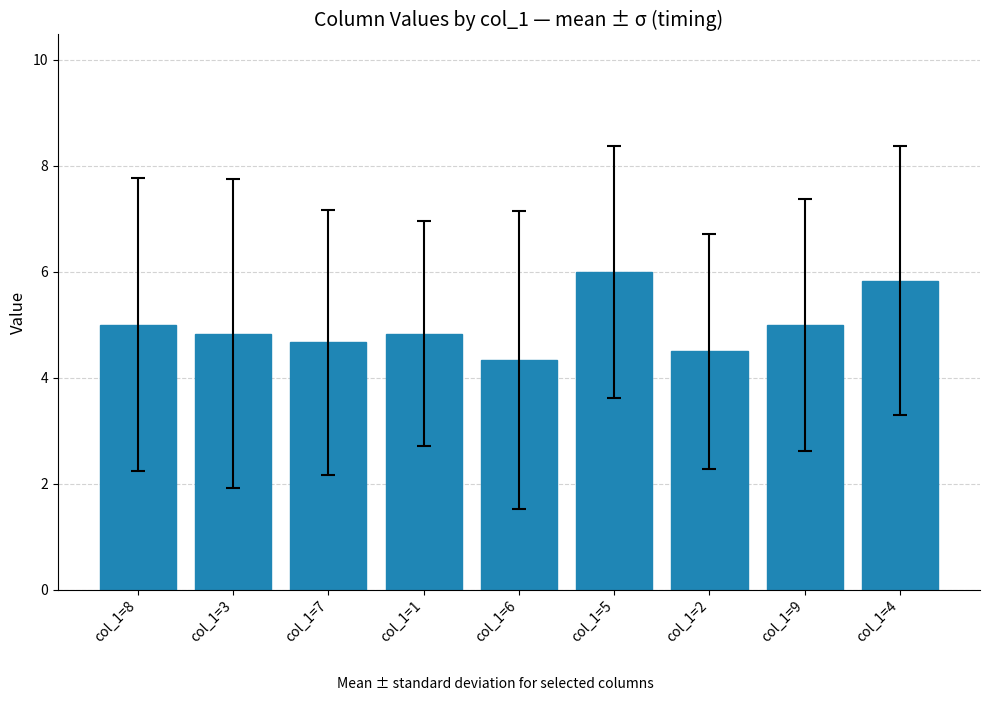

What is the change in value from col_1=7 to col_1=6?

-0.3